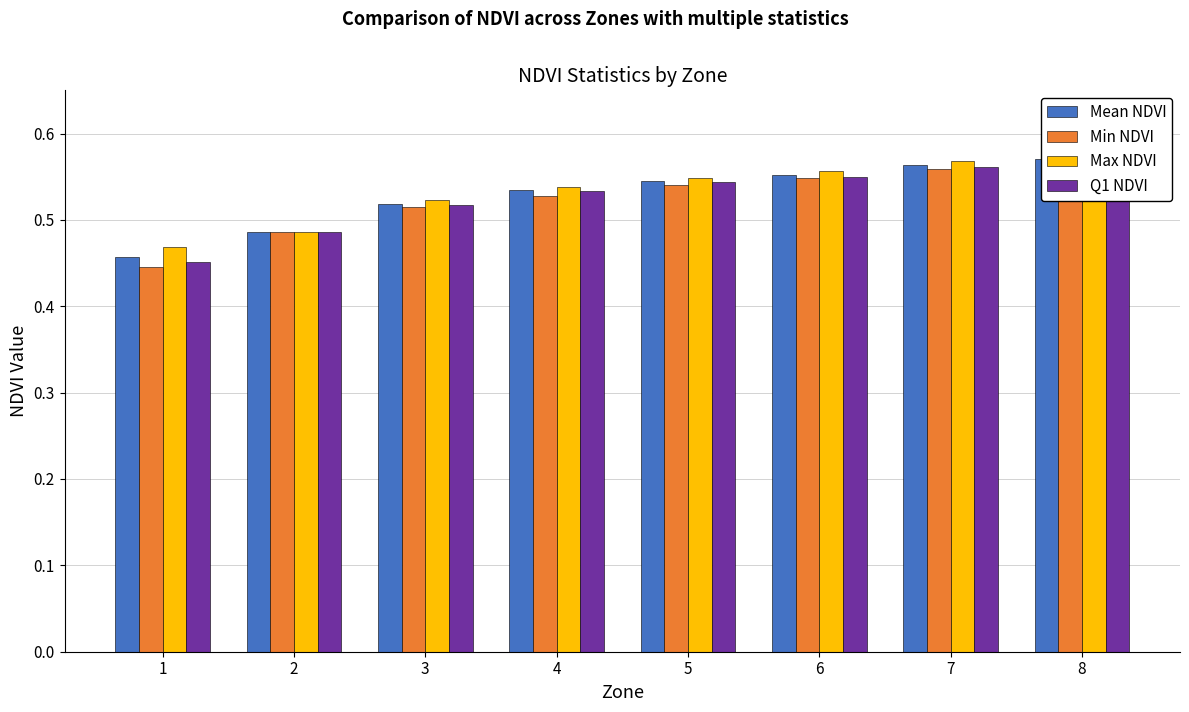

Reading left to right, extract all data points from this chart.

Mean NDVI: 0.5	0.5	0.5	0.5	0.5	0.6	0.6	0.6
Min NDVI: 0.4	0.5	0.5	0.5	0.5	0.5	0.6	0.6
Max NDVI: 0.5	0.5	0.5	0.5	0.5	0.6	0.6	0.6
Q1 NDVI: 0.5	0.5	0.5	0.5	0.5	0.6	0.6	0.6